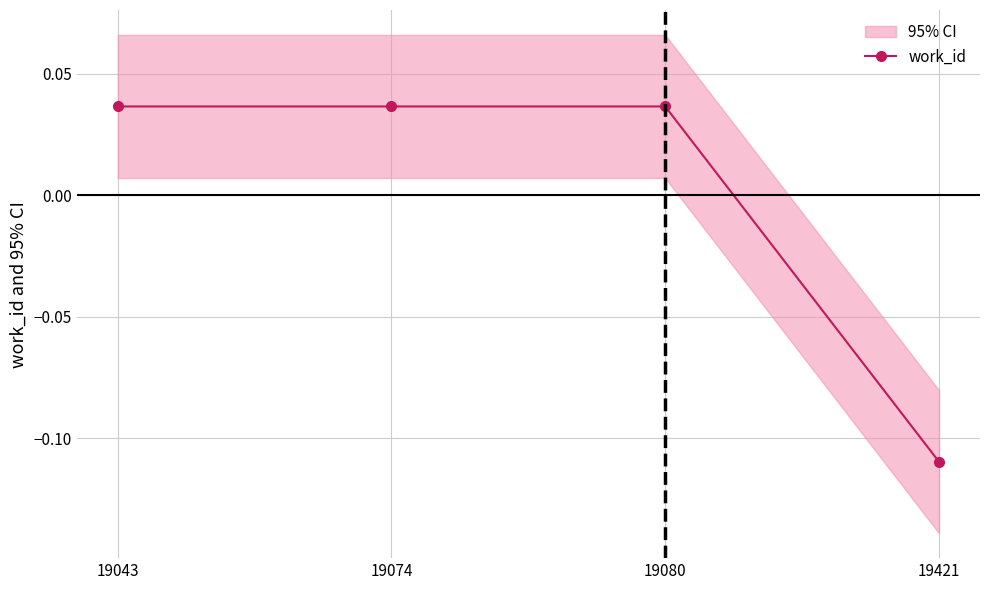

At which label is the value closest to 0?

19043